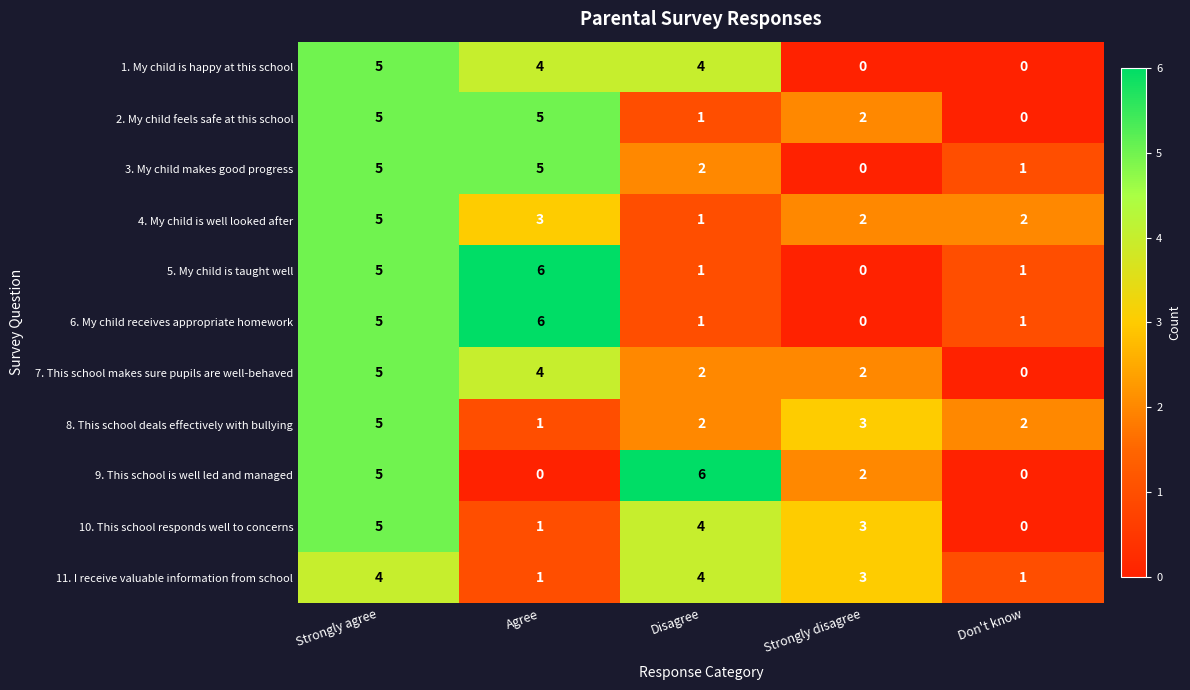

What is the sum of all 10. This school responds well to concerns values?

13